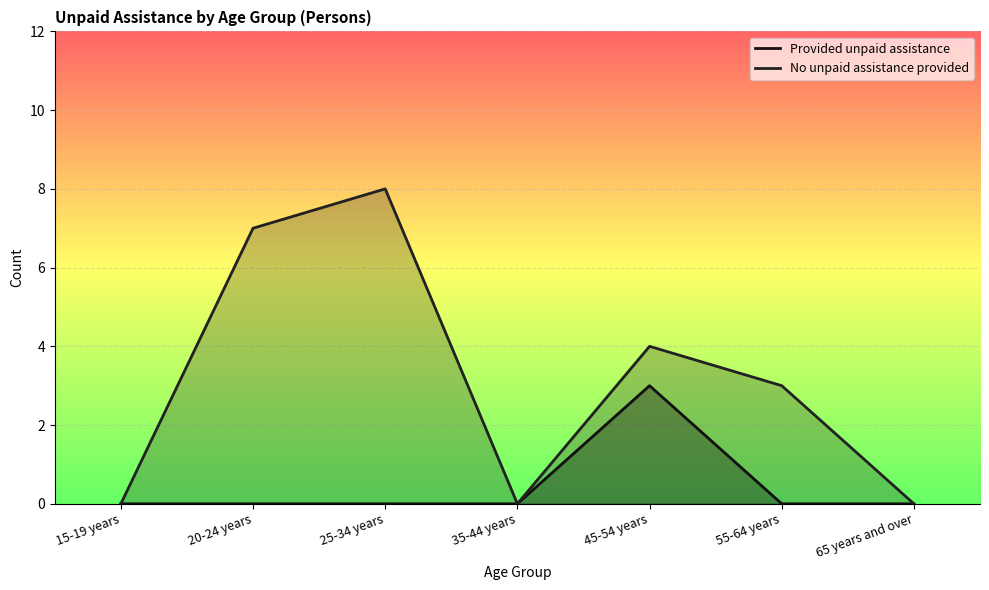

What is the label of the 2nd point from the right?

55-64 years